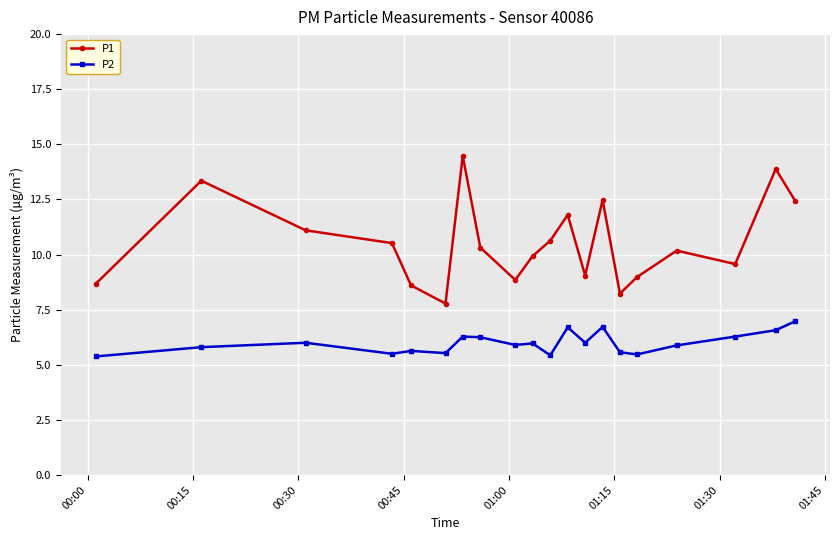

What is the average value of the P1 series?

10.5